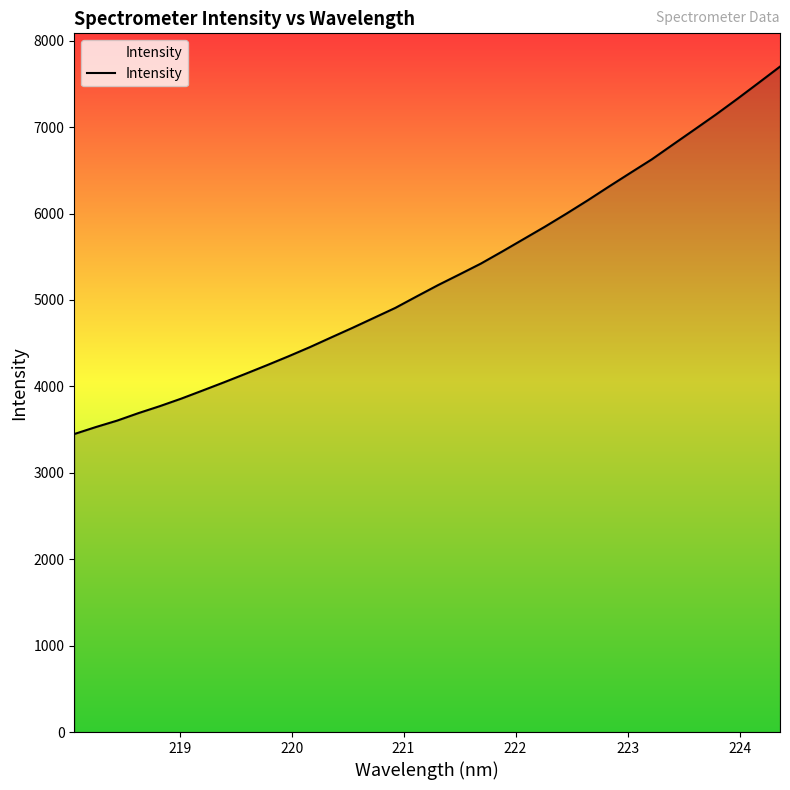

What is the difference between the maximum and minimum values?

4252.1